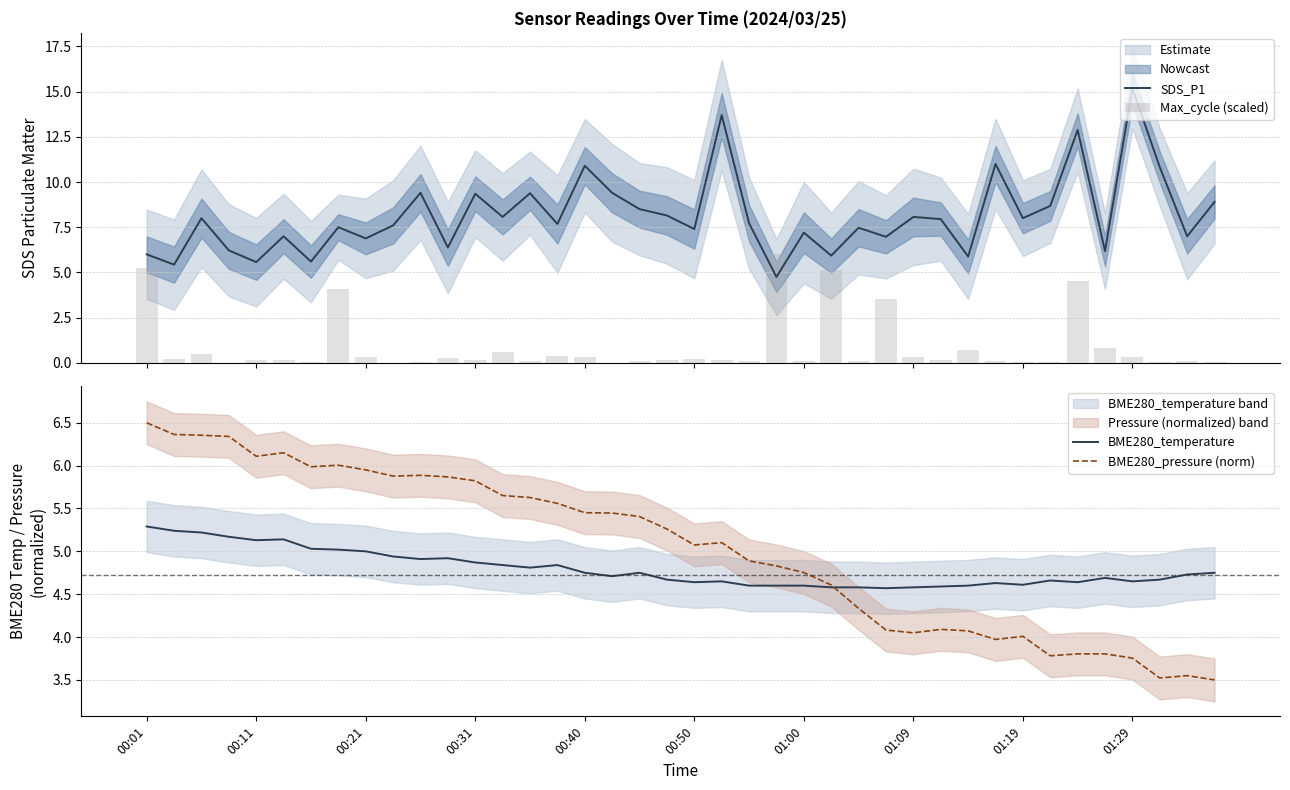

What is the label of the 15th bar from the left?

14